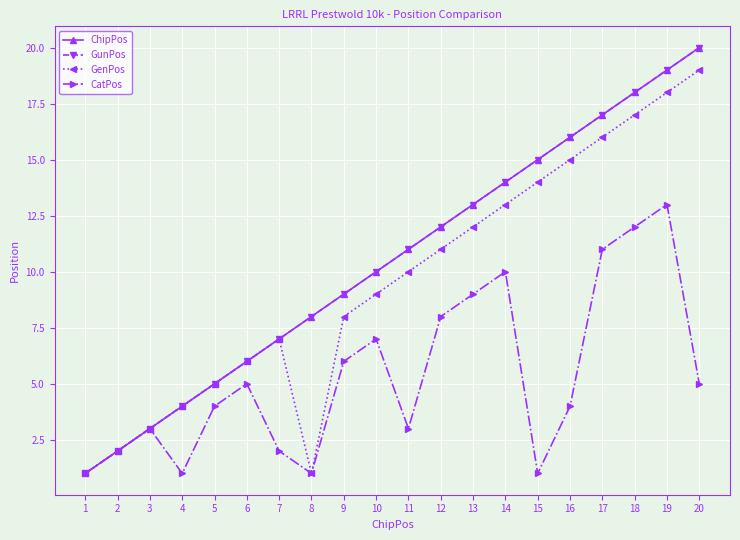

Reading left to right, extract all data points from this chart.

ChipPos: 1	2	3	4	5	6	7	8	9	10	11	12	13	14	15	16	17	18	19	20
GunPos: 1	2	3	4	5	6	7	8	9	10	11	12	13	14	15	16	17	18	19	20
GenPos: 1	2	3	4	5	6	7	1	8	9	10	11	12	13	14	15	16	17	18	19
CatPos: 1	2	3	1	4	5	2	1	6	7	3	8	9	10	1	4	11	12	13	5